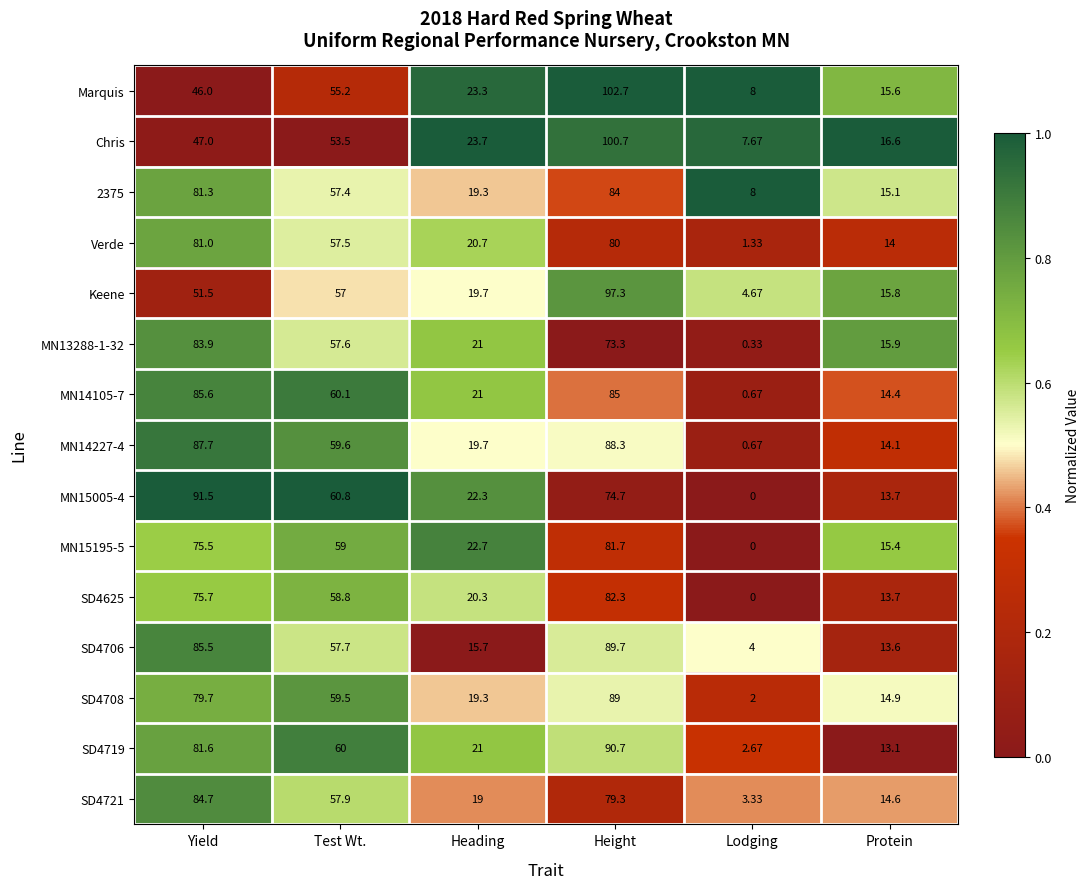

At which label does Keene first exceed 51?

Yield